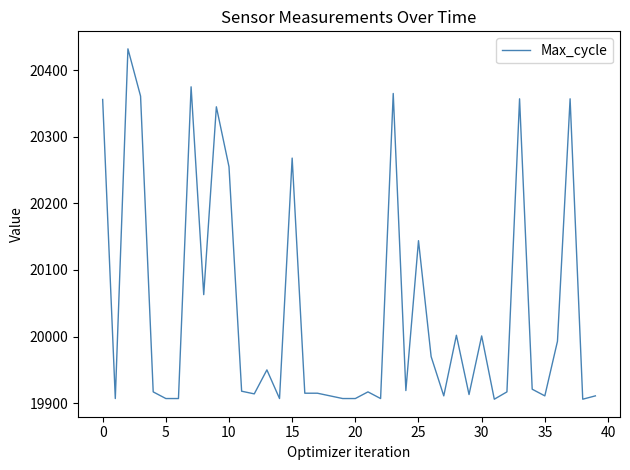

What is the greatest value displayed?

20432